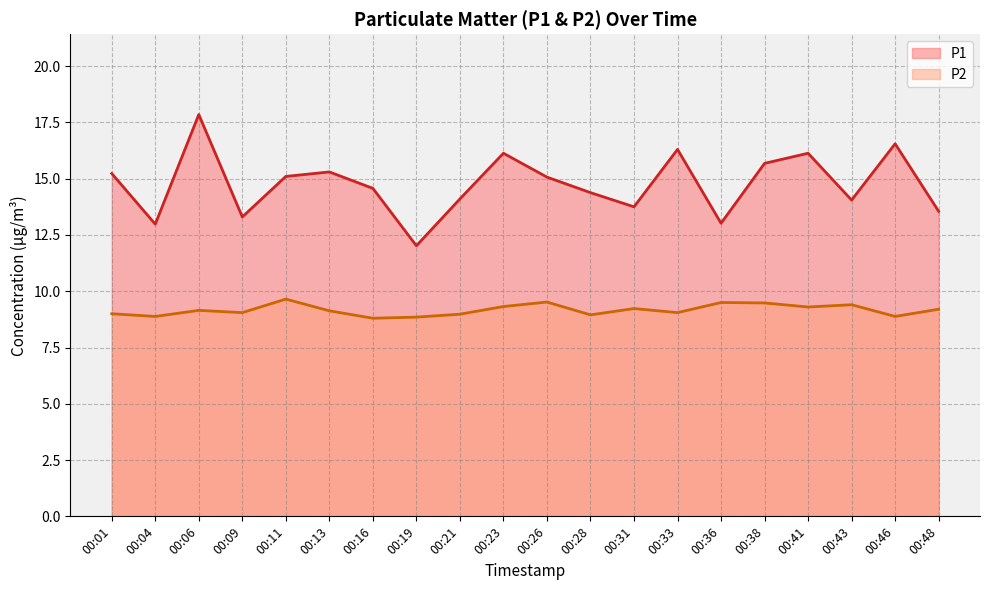

True or false: P2 and P1 cross at least once.

False